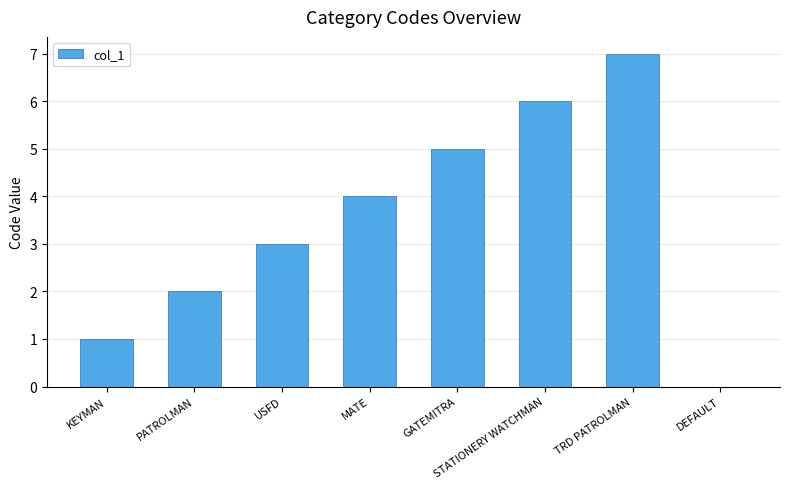

What is the change in value from KEYMAN to TRD PATROLMAN?

+6